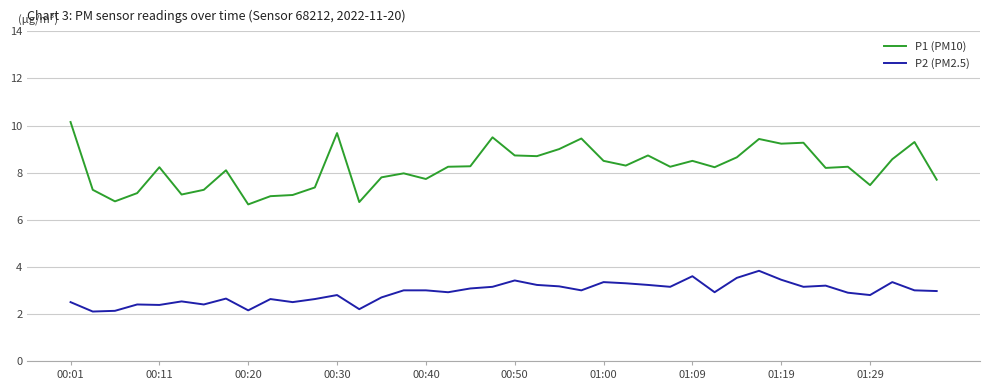

Which series has the largest total across all categories?

P1 (PM10)